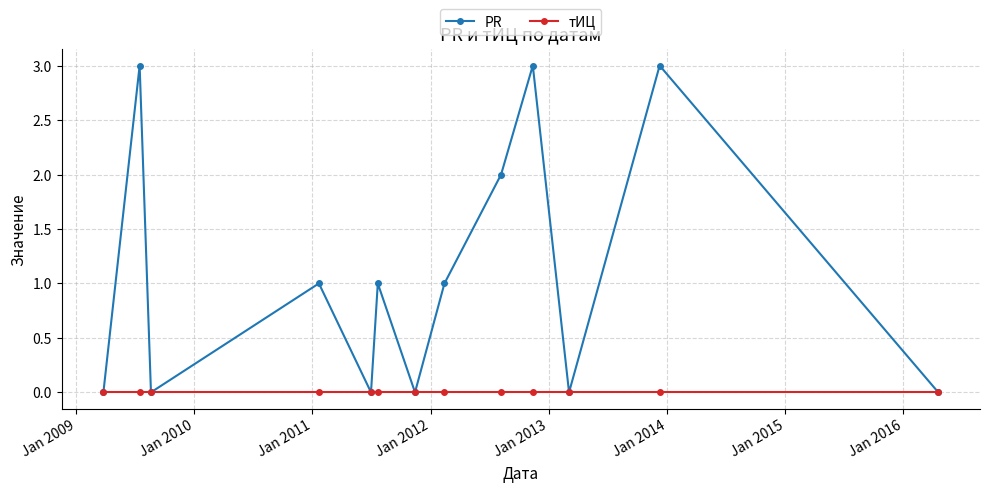

Rank the series by their average value, from highest to lowest.

PR, тИЦ